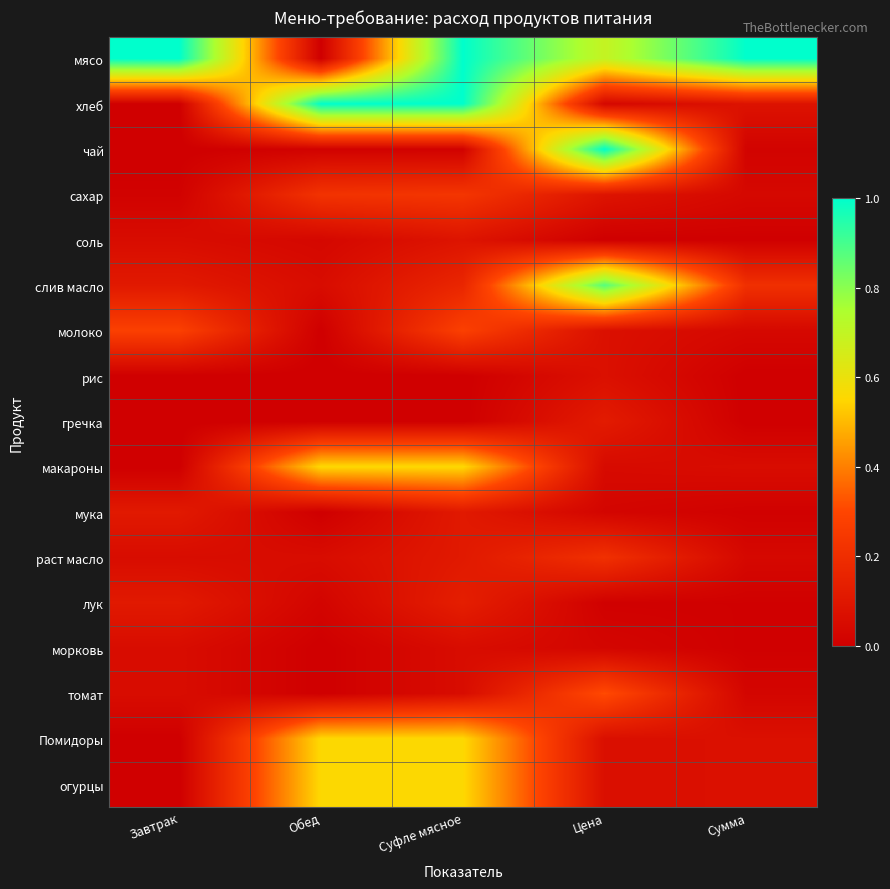

Reading left to right, what are all the values shown in this chart?

мясо: Завтрак=1.0	Обед=0.0	Суфле мясное=1.0	Цена=0.7	Сумма=1.0
хлеб: Завтрак=0.0	Обед=1.0	Суфле мясное=1.0	Цена=0.0	Сумма=0.1
чай: Завтрак=0.0	Обед=0.0	Суфле мясное=0.0	Цена=1.0	Сумма=0.0
сахар: Завтрак=0.0	Обед=0.2	Суфле мясное=0.2	Цена=0.1	Сумма=0.0
соль: Завтрак=0.1	Обед=0.0	Суфле мясное=0.1	Цена=0.0	Сумма=0.0
слив масло: Завтрак=0.1	Обед=0.1	Суфле мясное=0.2	Цена=0.9	Сумма=0.2
молоко: Завтрак=0.3	Обед=0.0	Суфле мясное=0.3	Цена=0.1	Сумма=0.0
рис: Завтрак=0.0	Обед=0.0	Суфле мясное=0.0	Цена=0.1	Сумма=0.0
гречка: Завтрак=0.0	Обед=0.0	Суфле мясное=0.0	Цена=0.1	Сумма=0.0
макароны: Завтрак=0.0	Обед=0.6	Суфле мясное=0.6	Цена=0.0	Сумма=0.1
мука: Завтрак=0.1	Обед=0.0	Суфле мясное=0.1	Цена=0.0	Сумма=0.0
раст масло: Завтрак=0.1	Обед=0.1	Суфле мясное=0.1	Цена=0.2	Сумма=0.0
лук: Завтрак=0.1	Обед=0.0	Суфле мясное=0.1	Цена=0.0	Сумма=0.0
морковь: Завтрак=0.1	Обед=0.0	Суфле мясное=0.1	Цена=0.0	Сумма=0.0
томат: Завтрак=0.1	Обед=0.0	Суфле мясное=0.1	Цена=0.3	Сумма=0.0
Помидоры: Завтрак=0.0	Обед=0.6	Суфле мясное=0.6	Цена=0.1	Сумма=0.1
огурцы: Завтрак=0.0	Обед=0.6	Суфле мясное=0.6	Цена=0.1	Сумма=0.1